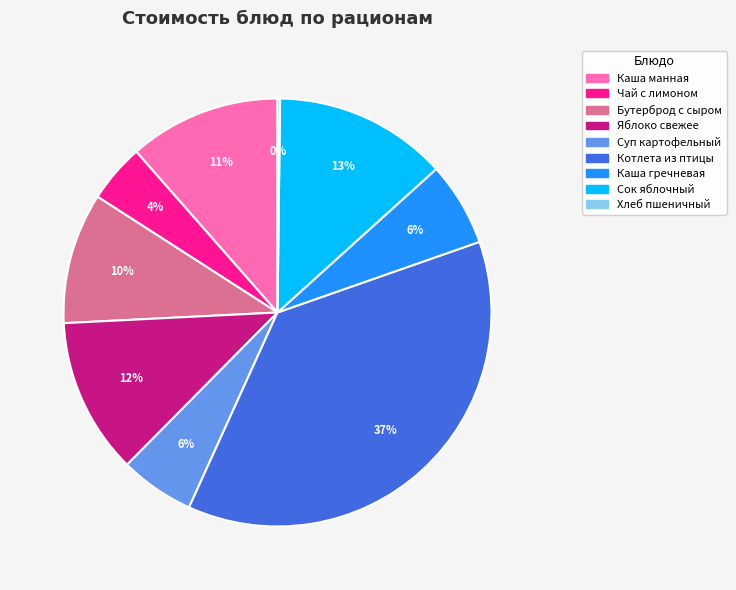

Which slice is the largest?

Котлета из птицы